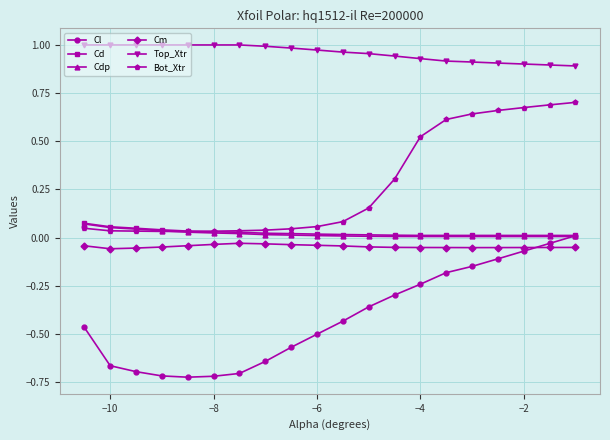

True or false: Cdp has more than 0 points higher than both neighbors.

True